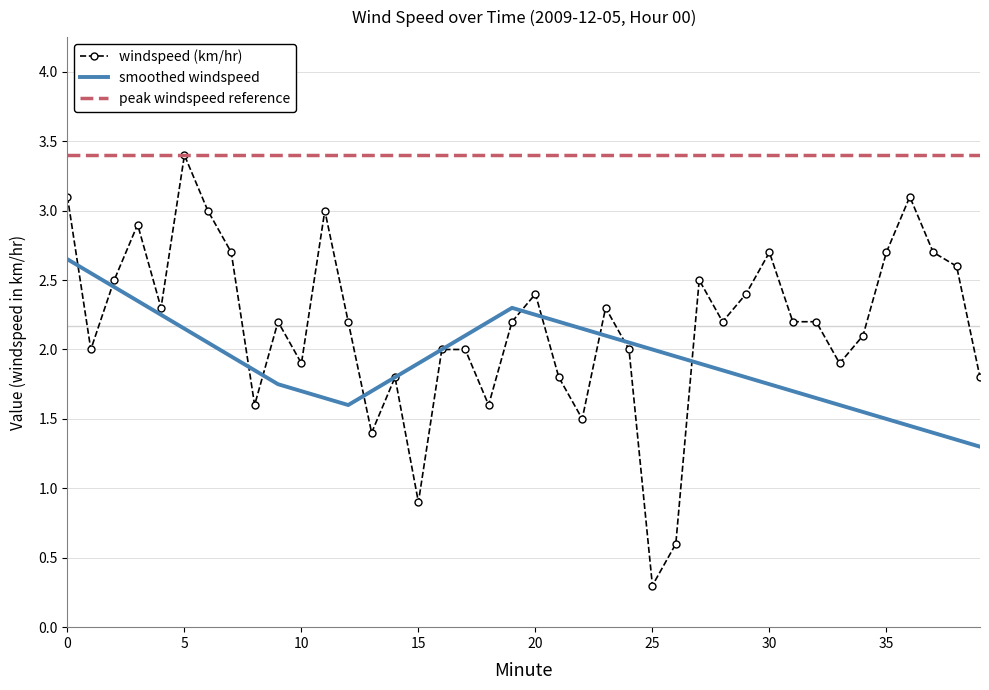

At which category does windspeed (km/hr) reach its first local valley?

1